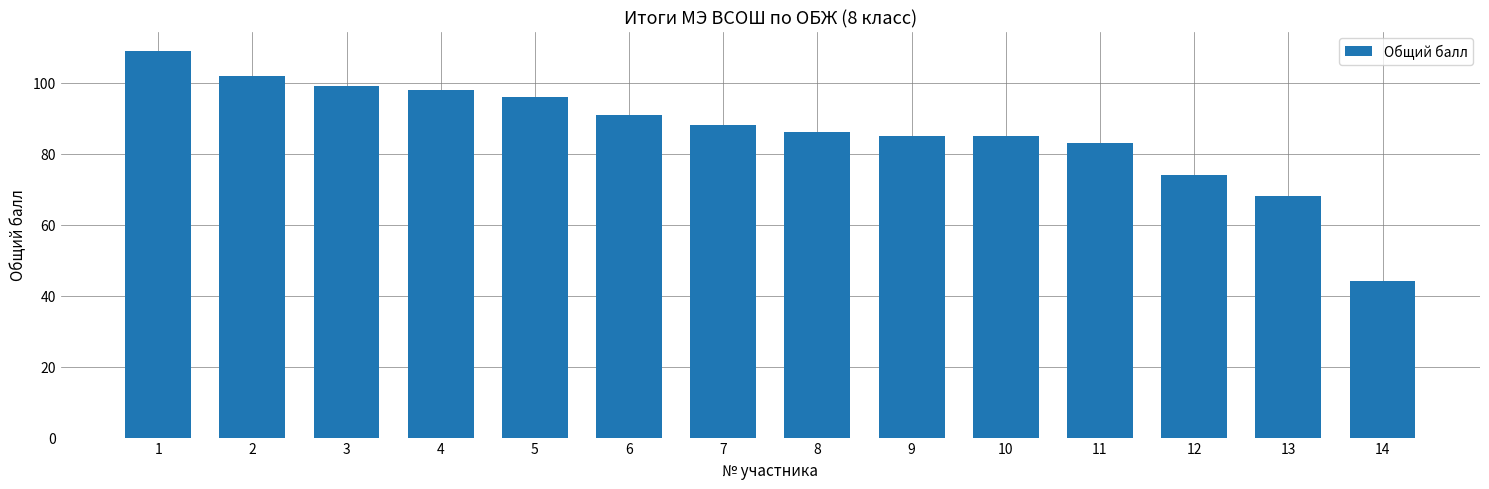

How many bars are there in total?

14